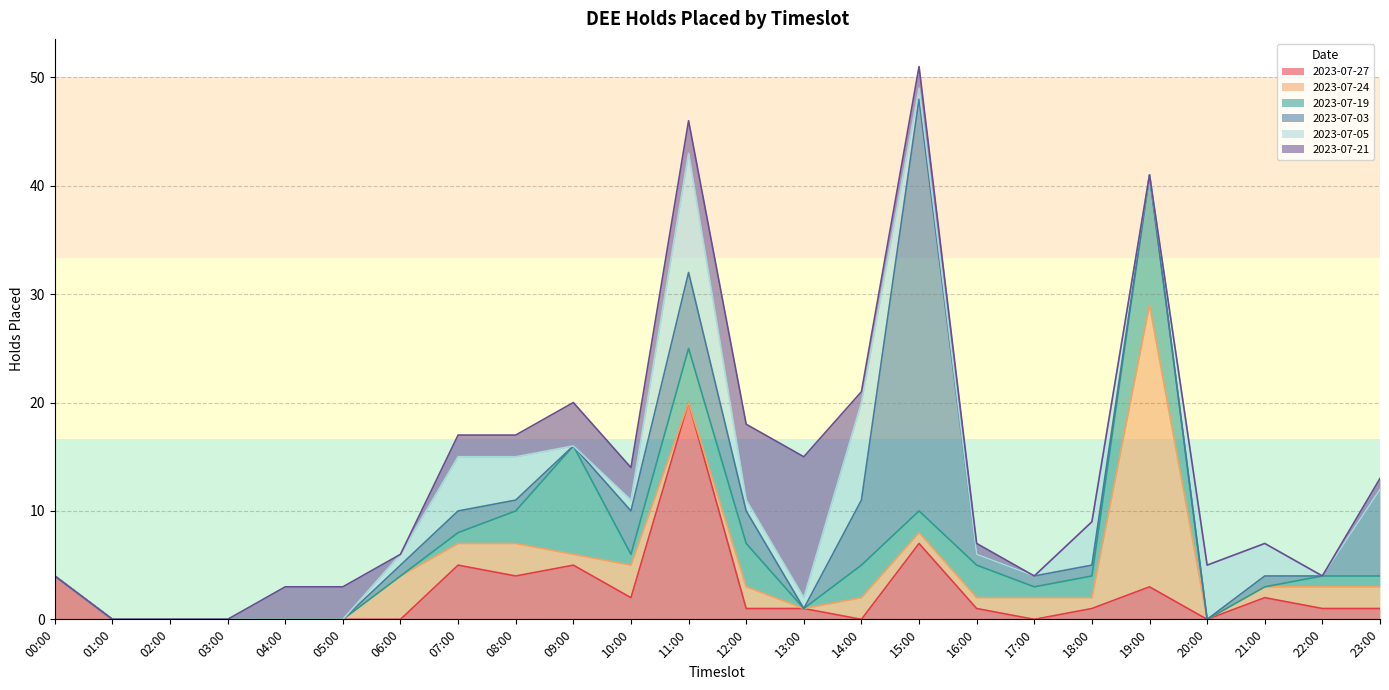

True or false: 2023-07-19 and 2023-07-27 intersect in this chart.

True